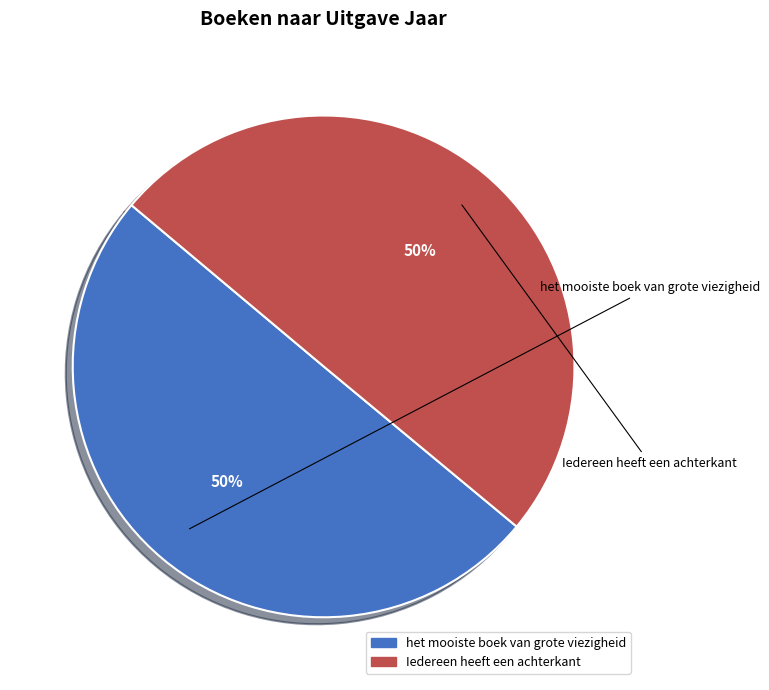

To the nearest percent, what percentage of the pie is het mooiste boek van grote viezigheid?

50%